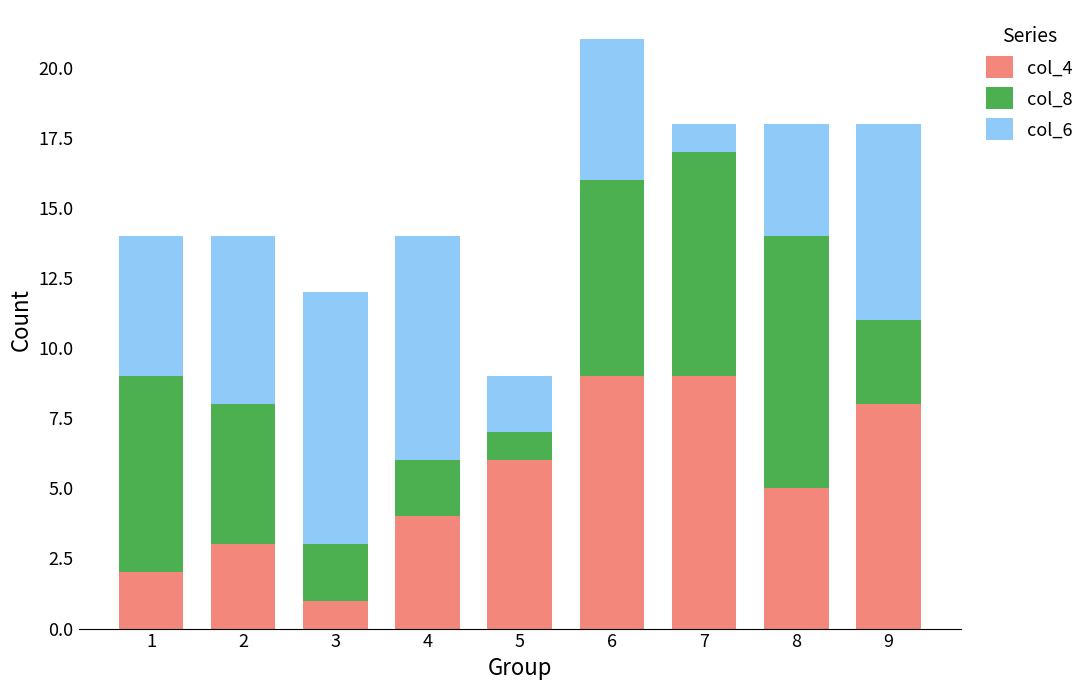

At which category is the sum across all series the highest?

6